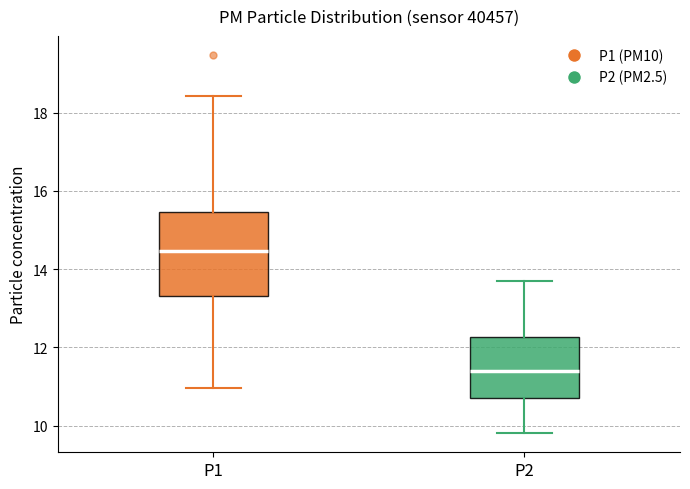

Reading left to right, transcribe this box plot: for each box, give where its median line is, the range the box spans, and where its two whiskers end, as read against the y-axis. The values are not printed on the chart, so give them approximately, as read against the axis.

P1: median 14.4, box 13.4 to 15.4, whiskers 11.0 to 18.4
P2: median 11.4, box 10.8 to 12.2, whiskers 9.8 to 13.8